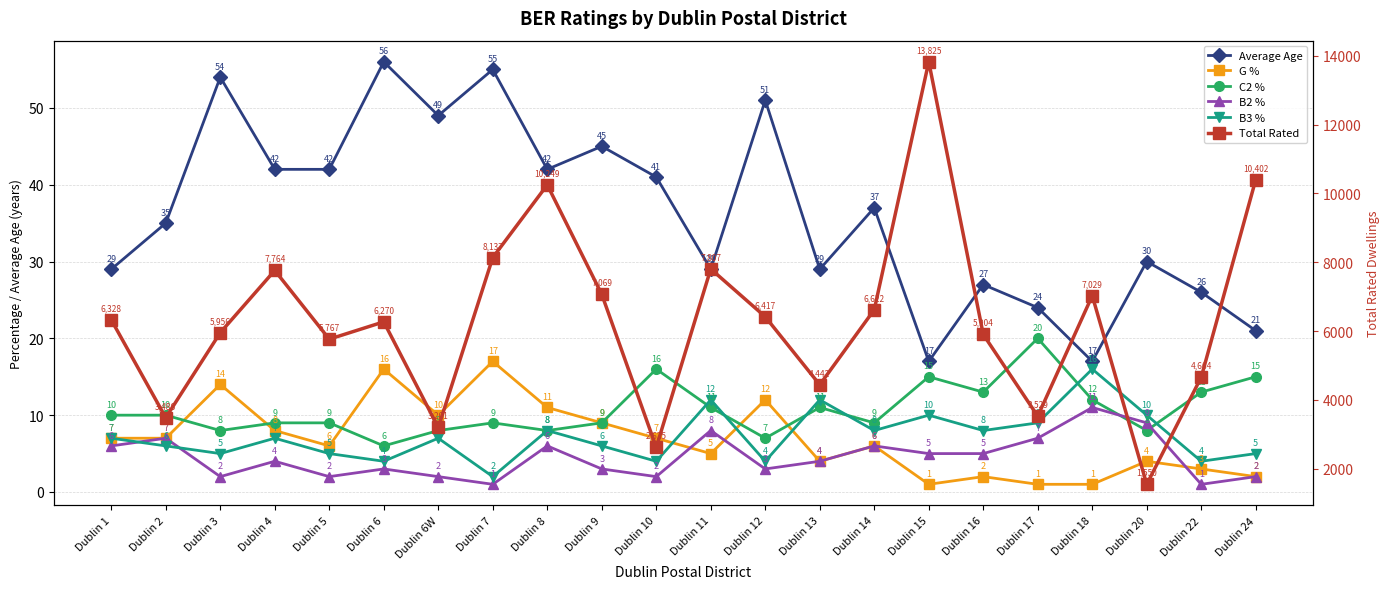

In B2 %, how many points are lower than both neighbors (excluding endpoints)?

6